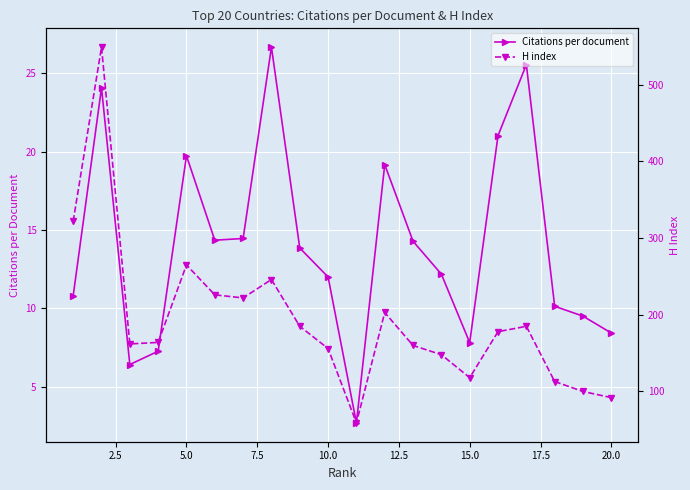

How many interior local valleys does the Citations per document series have?

4